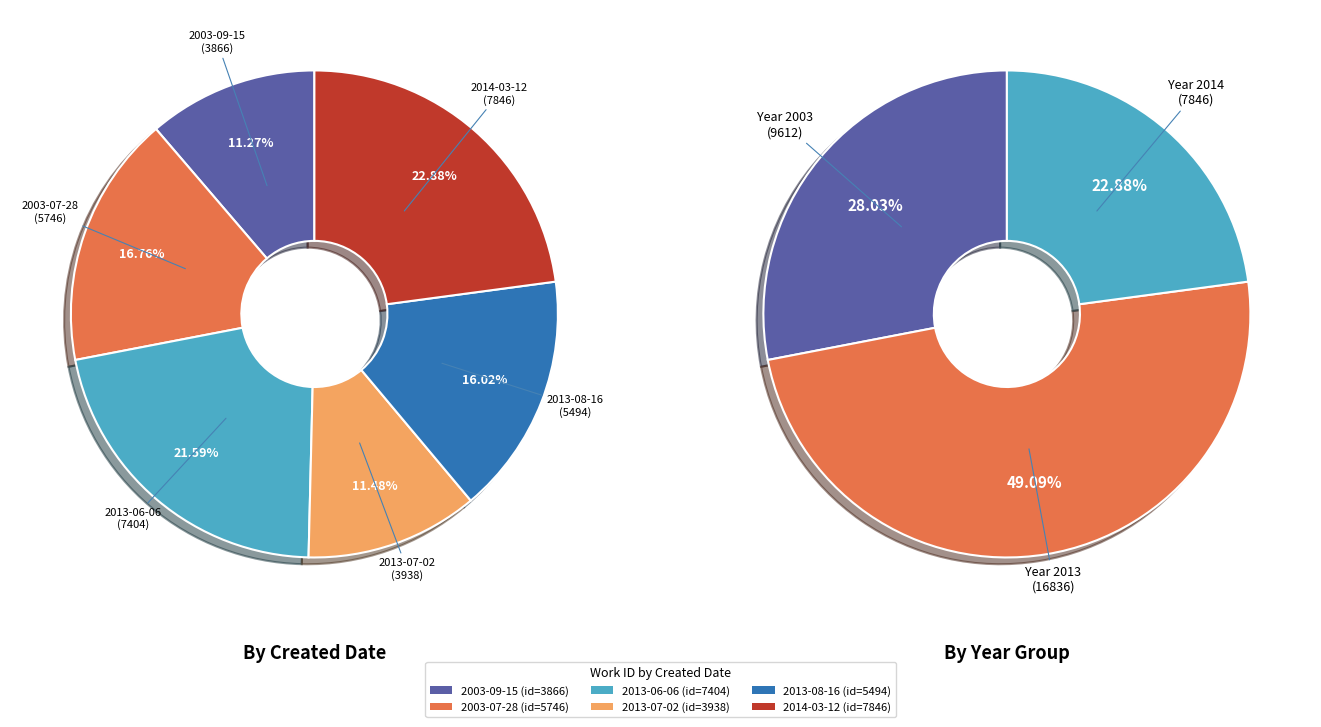

To the nearest percent, what is the combined percentage of 2014-03-12 and 2013-08-16?

39%